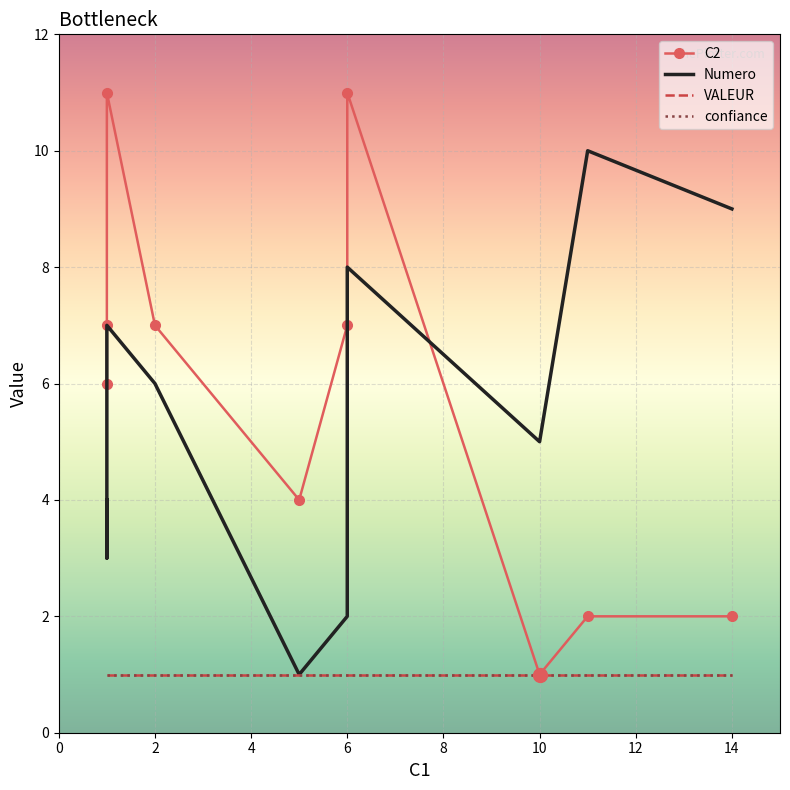

How many Numero values are between 3 and 8?

6